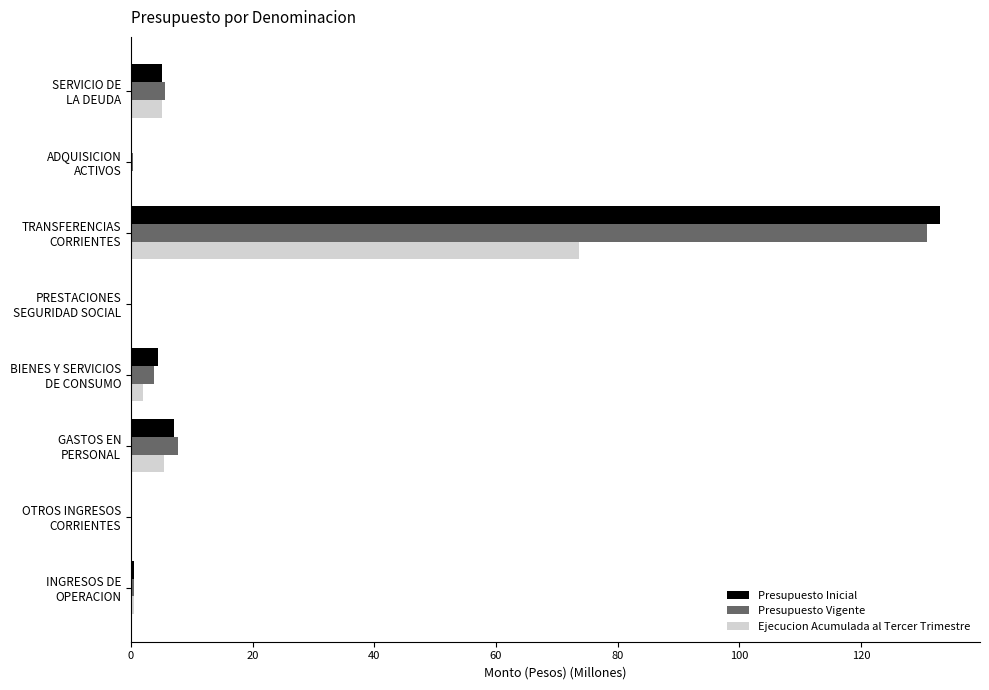

How many data points in Ejecucion Acumulada al Tercer Trimestre are above 2?

4